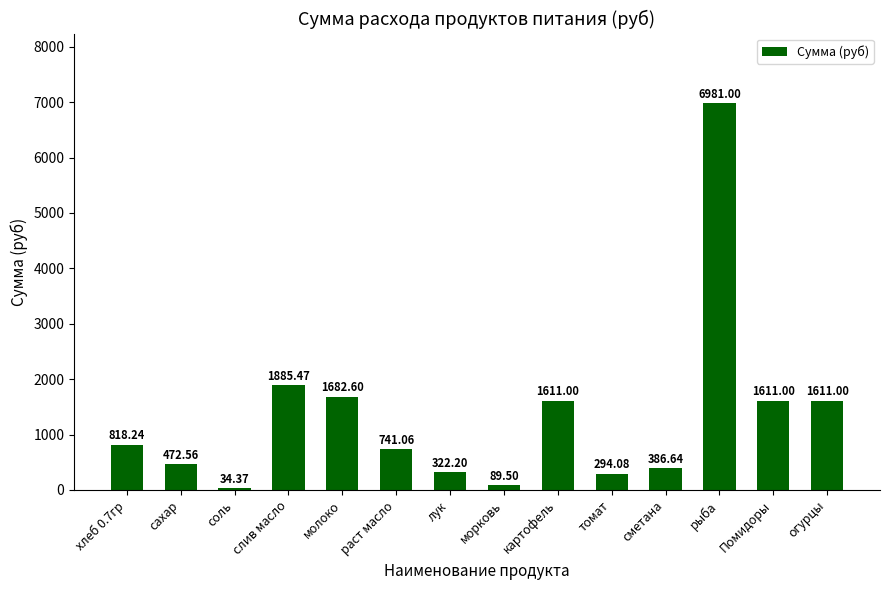

At which category does the chart reach its minimum across all series?

соль